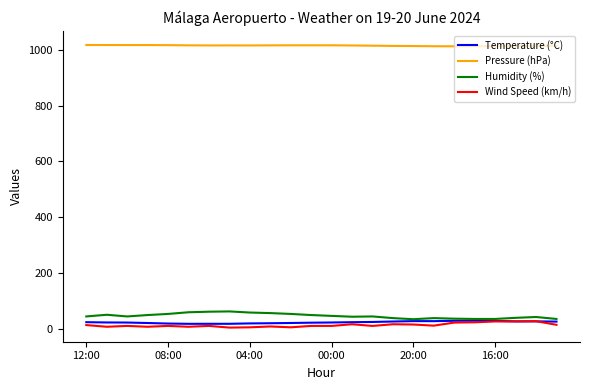

True or false: Humidity (%) and Pressure (hPa) cross at least once.

False